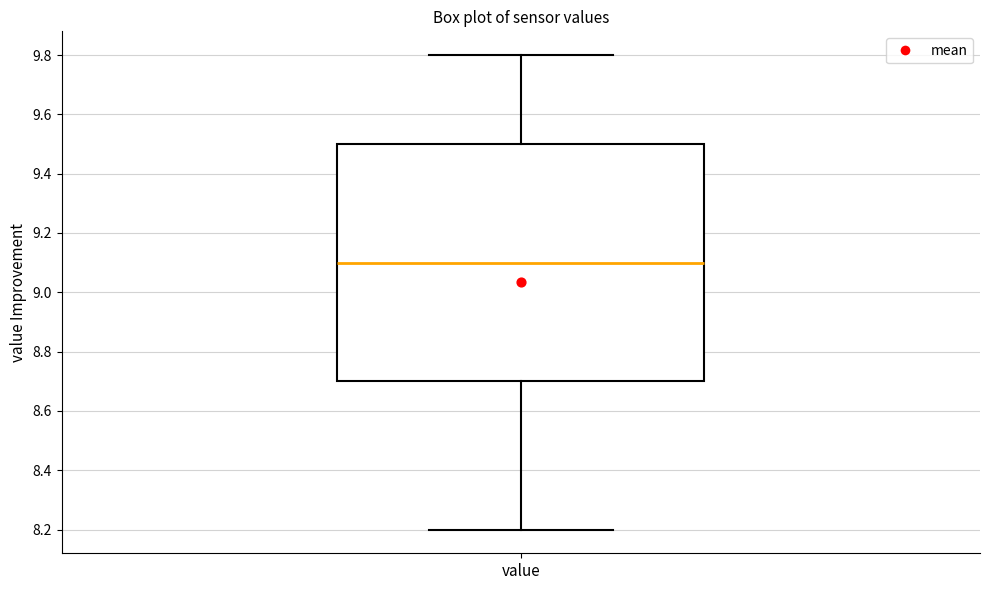

Where is the upper edge of the box for value on the y-axis? The values are not printed on the chart, so give them approximately, as read against the axis.

9.5